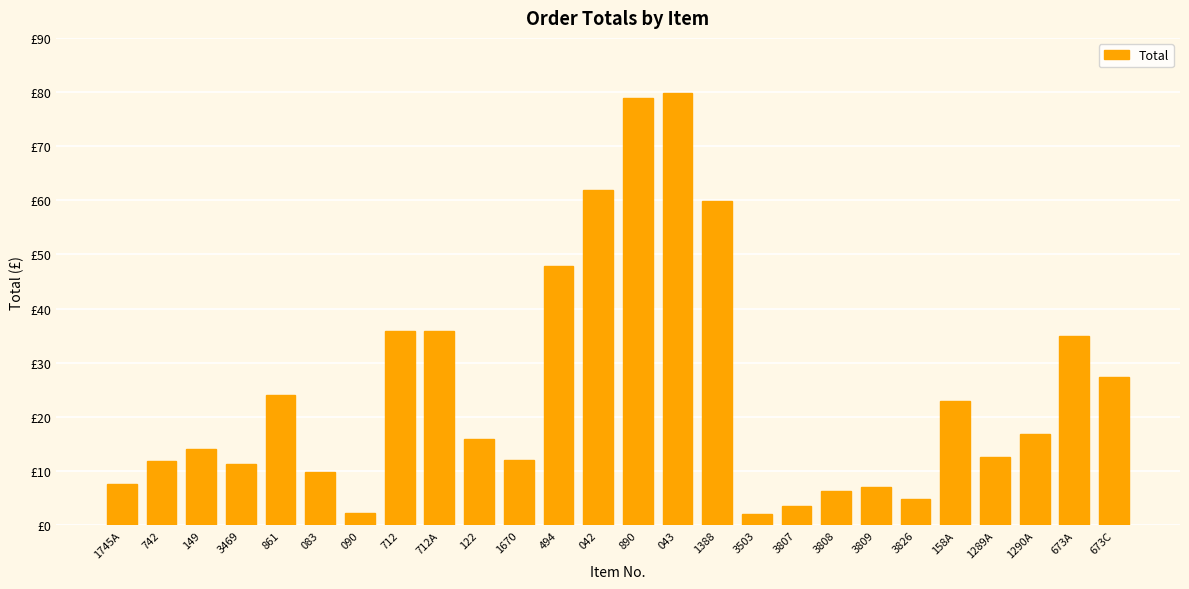

What is the difference between the maximum and minimum values?

77.8